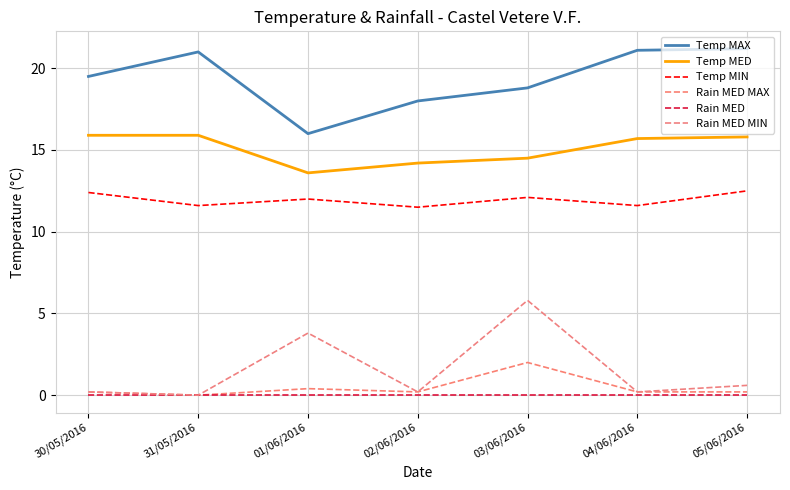

Is the value of Rain MED MAX at 02/06/2016 greater than the value of Temp MAX at 30/05/2016?

No